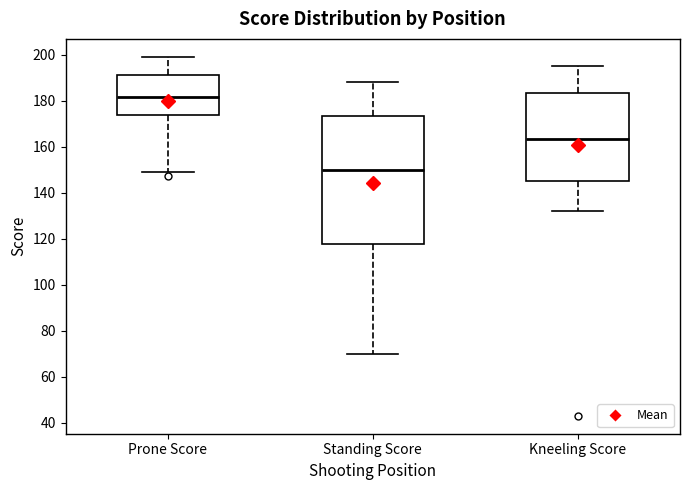

Reading left to right, read every box against the y-axis: the position of its median line, the range the box covers, and the ends of its whiskers. The values are not printed on the chart, so give them approximately, as read against the axis.

Prone Score: median 182, box 174 to 192, whiskers 150 to 200
Standing Score: median 150, box 118 to 174, whiskers 70 to 188
Kneeling Score: median 164, box 146 to 184, whiskers 132 to 196